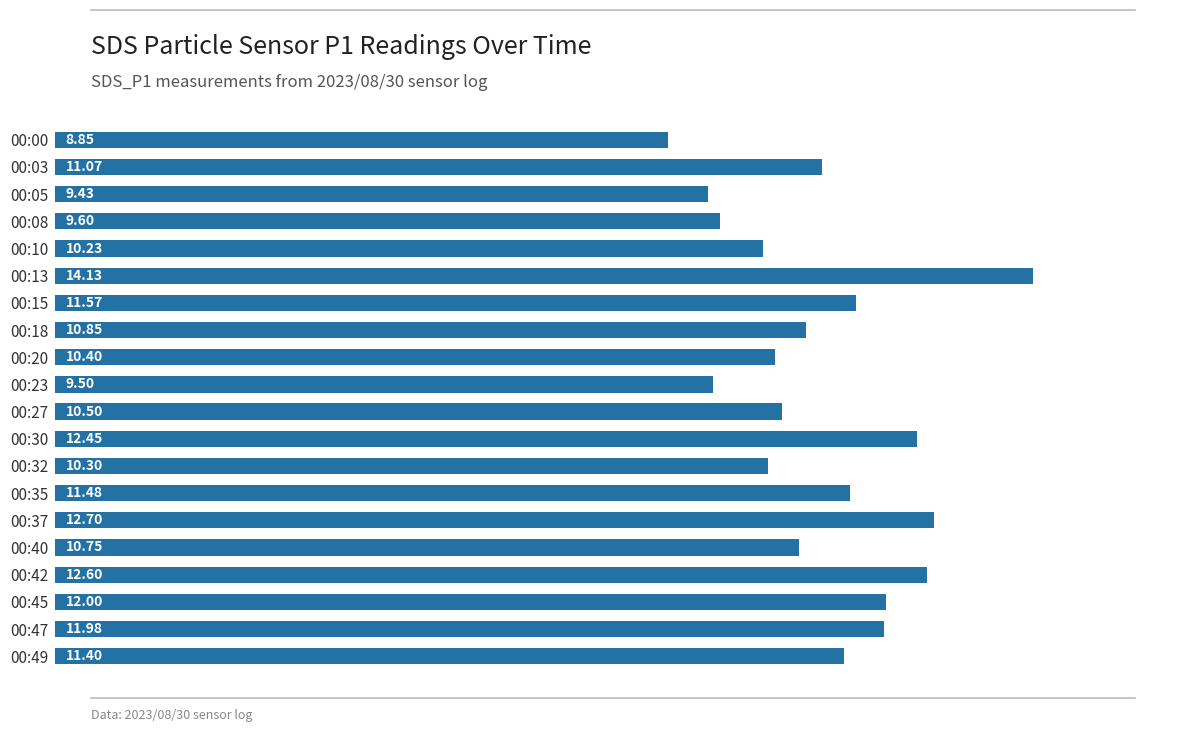

What is the change in value from 00:32 to 00:49?

+1.1